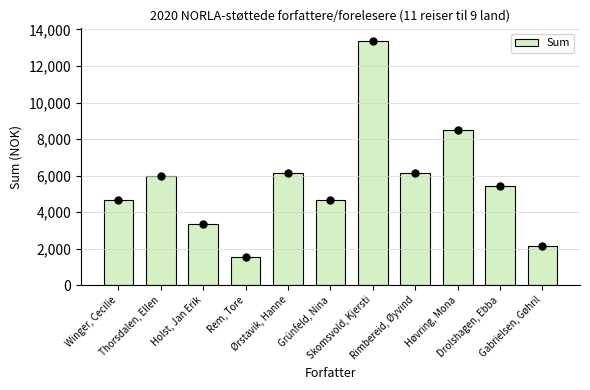

Approximately how many times larger is the value at Rimbereid, Øyvind compared to Skomsvold, Kjersti?

0.5